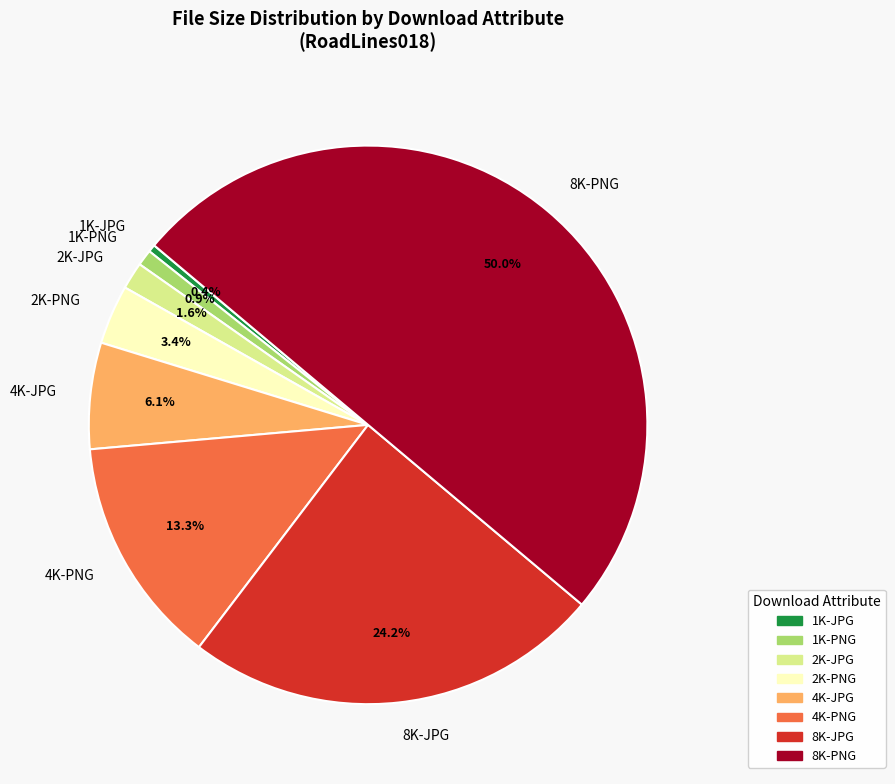

What is the majority slice?

8K-PNG